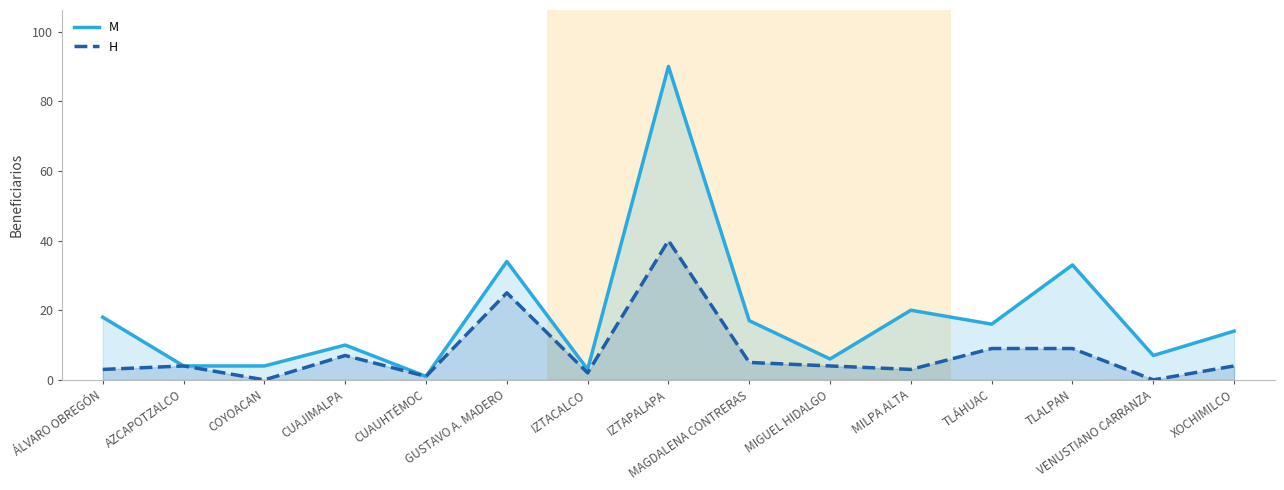

How many interior local valleys does the M series have?

5